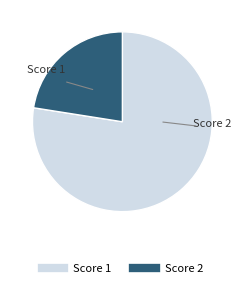

Is there a majority slice in this chart?

Yes